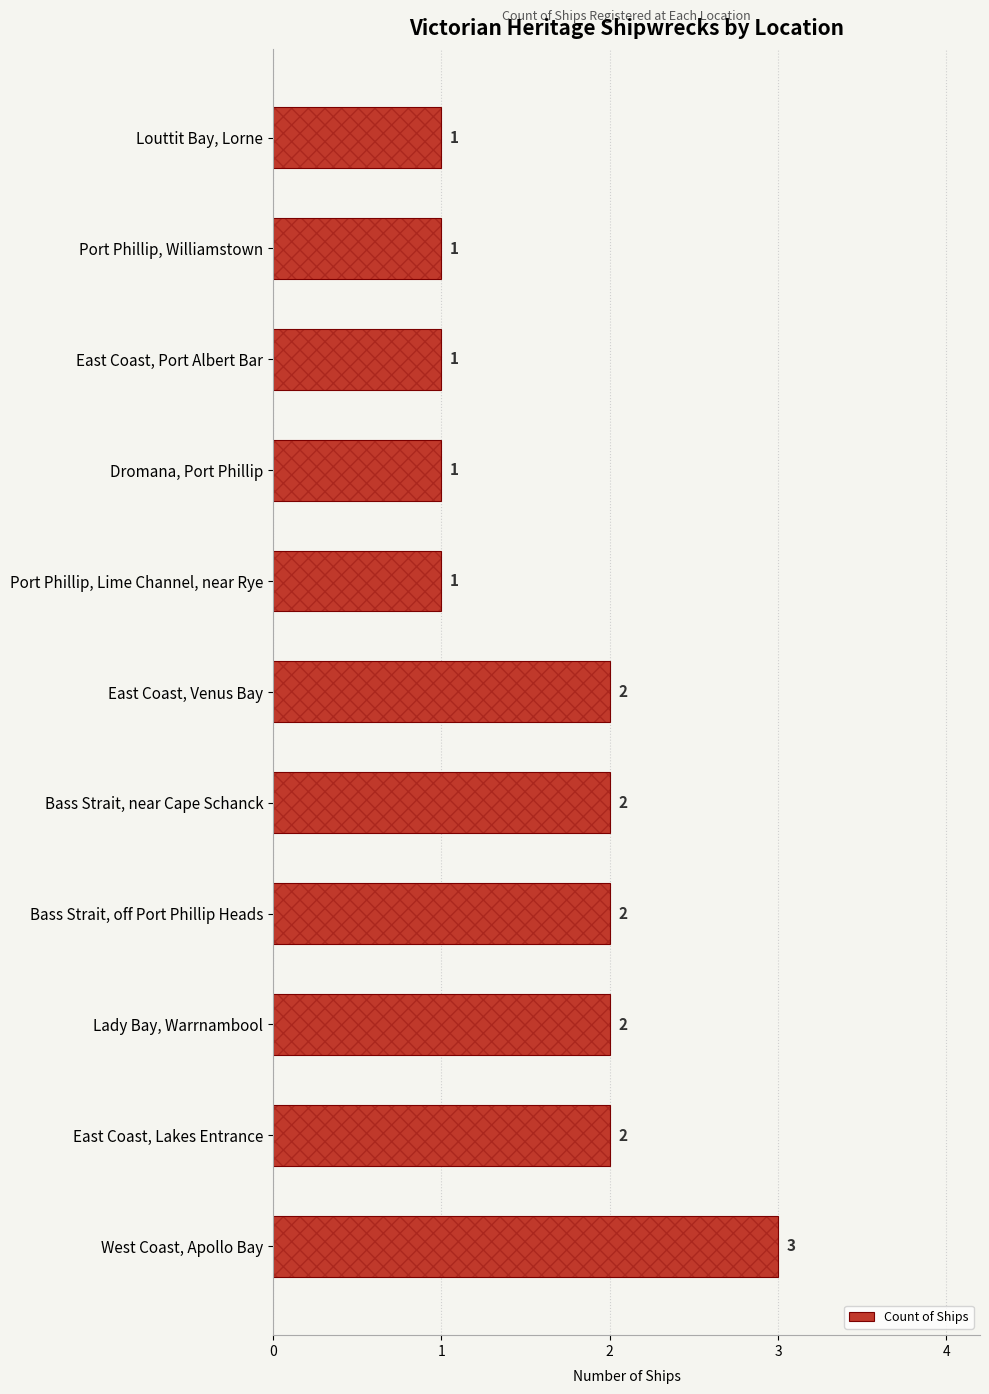

Count the values in the range 1 to 2.

10